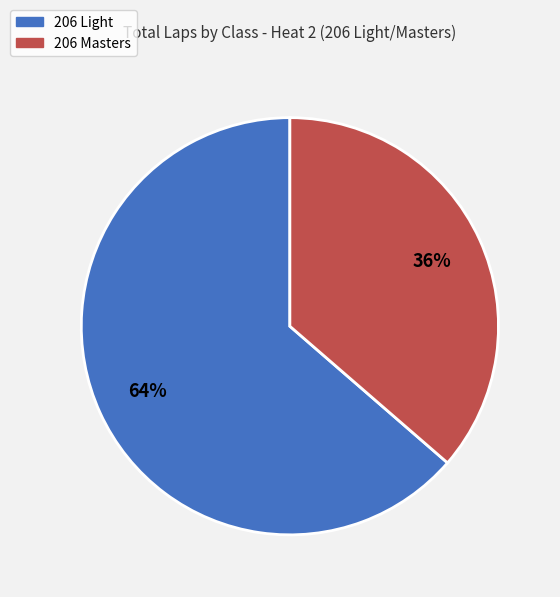

To the nearest percent, what is the combined percentage of 206 Masters and 206 Light?

100%